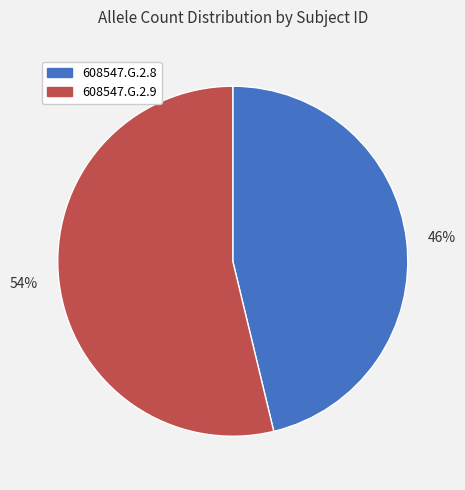

How many slices are in this pie chart?

2